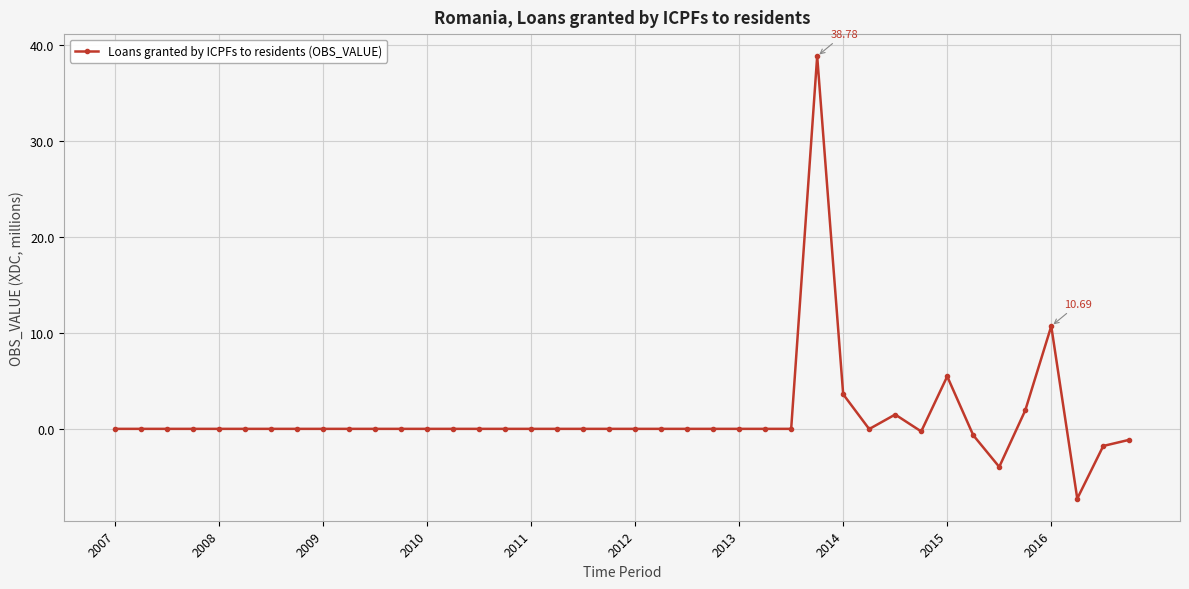

True or false: there are more than 0 points higher than both neighbors.

True